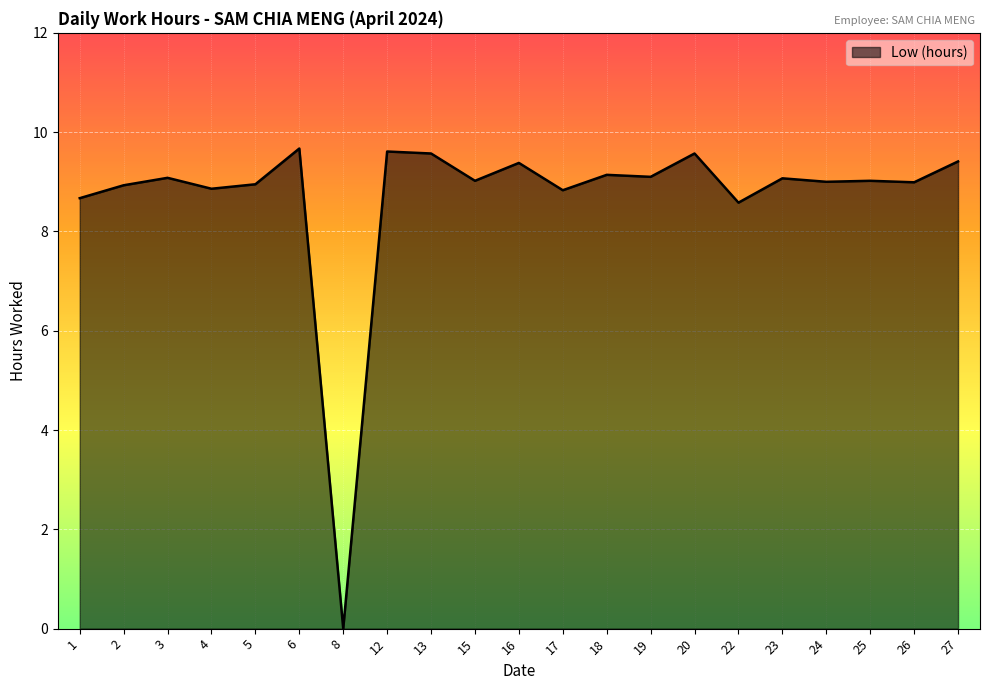

Where is the first local maximum?

3